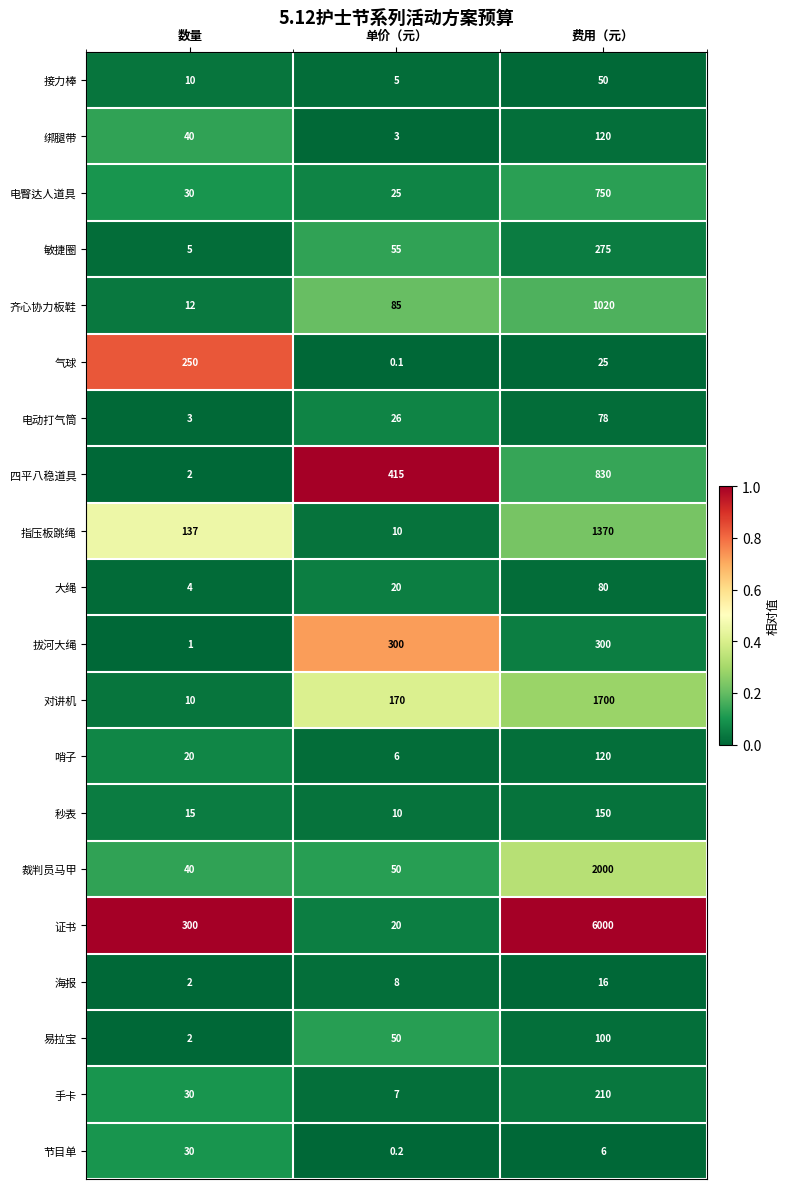

What is the total value across all series at 单价（元）?

1265.3